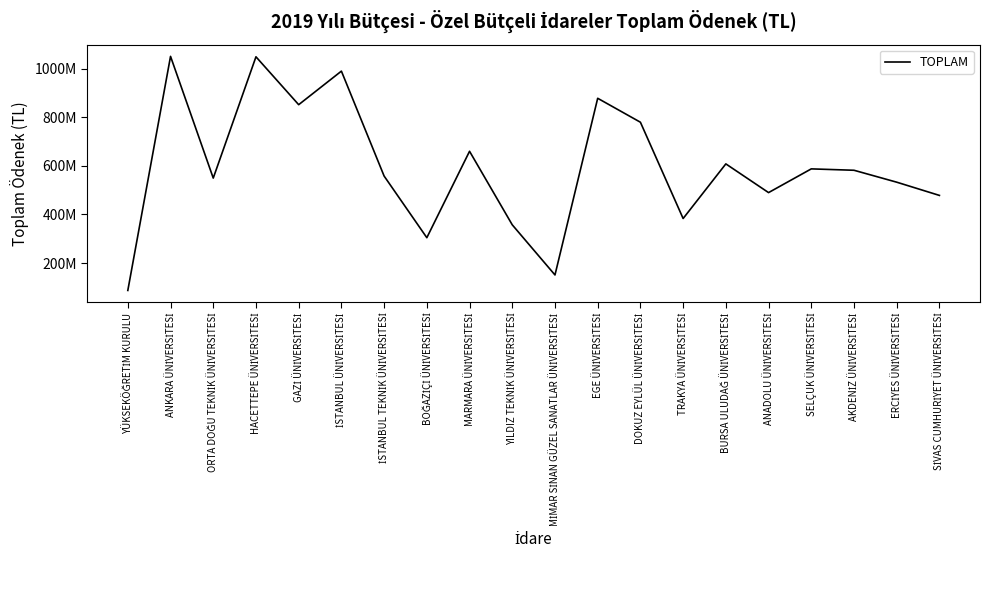

Does the chart have visible grid lines?

No